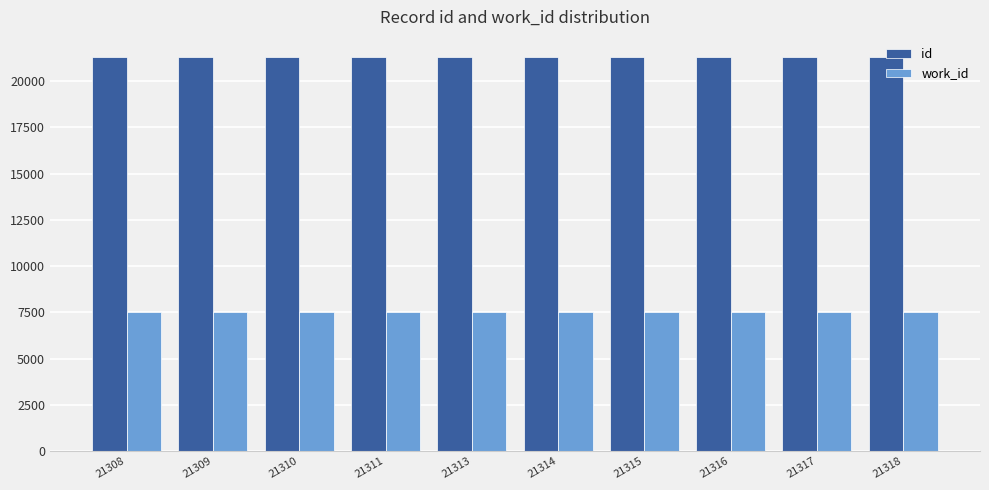

What are all the series names shown in the legend?

id, work_id